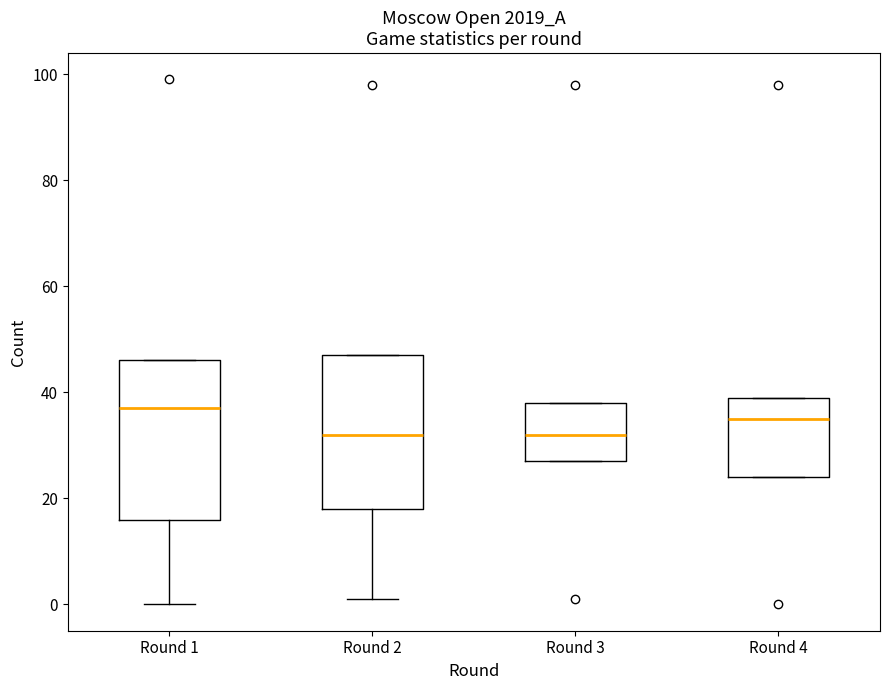

Reading left to right, read every box against the y-axis: the position of its median line, the range the box covers, and the ends of its whiskers. The values are not printed on the chart, so give them approximately, as read against the axis.

Round 1: median 38, box 16 to 46, whiskers 0 to 46
Round 2: median 32, box 18 to 48, whiskers 2 to 48
Round 3: median 32, box 28 to 38, whiskers 28 to 38
Round 4: median 36, box 24 to 40, whiskers 24 to 40